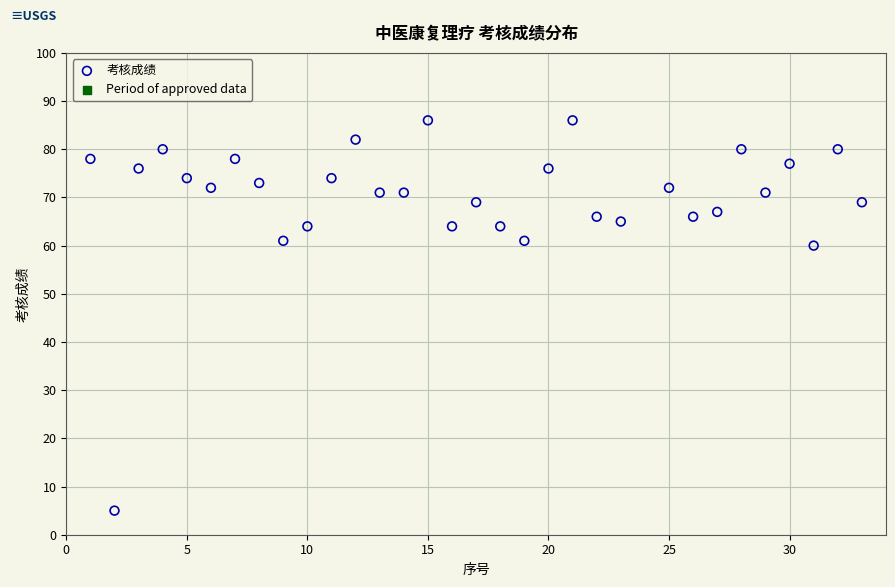

What Y value in the scatter plot is closest to 45?

60